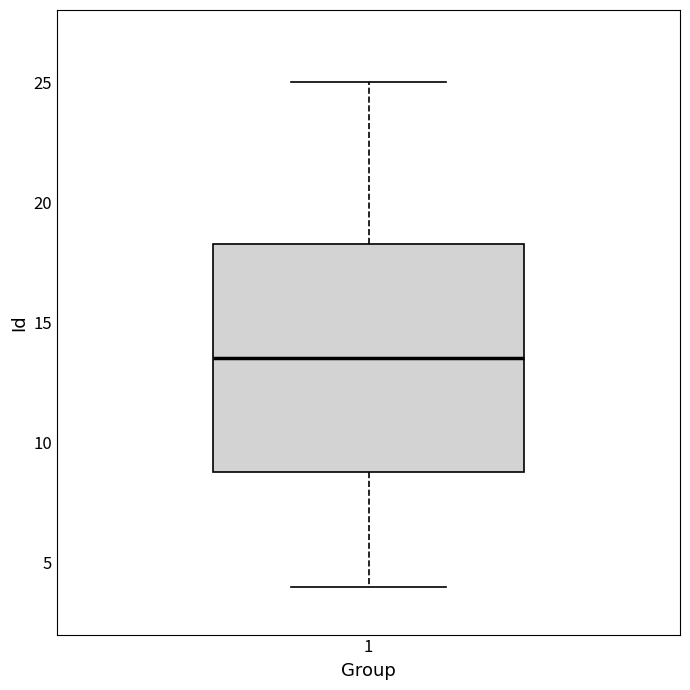

Where does the lower whisker of the box at x = 1 end on the y-axis? The values are not printed on the chart, so give them approximately, as read against the axis.

4.0